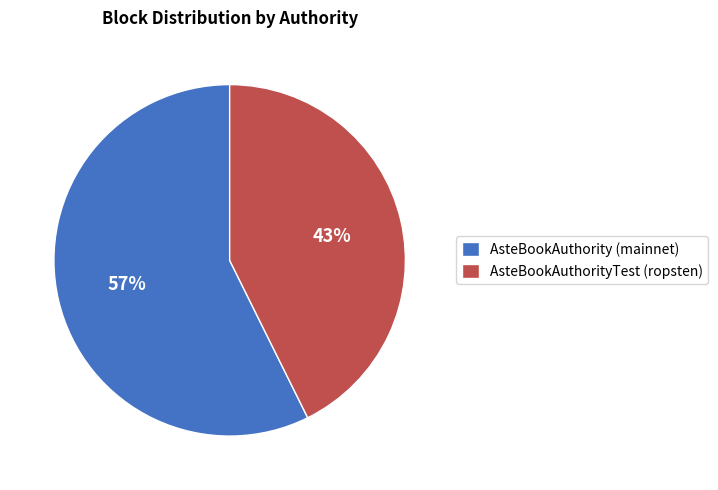

To the nearest percent, what is the average slice percentage?

50%